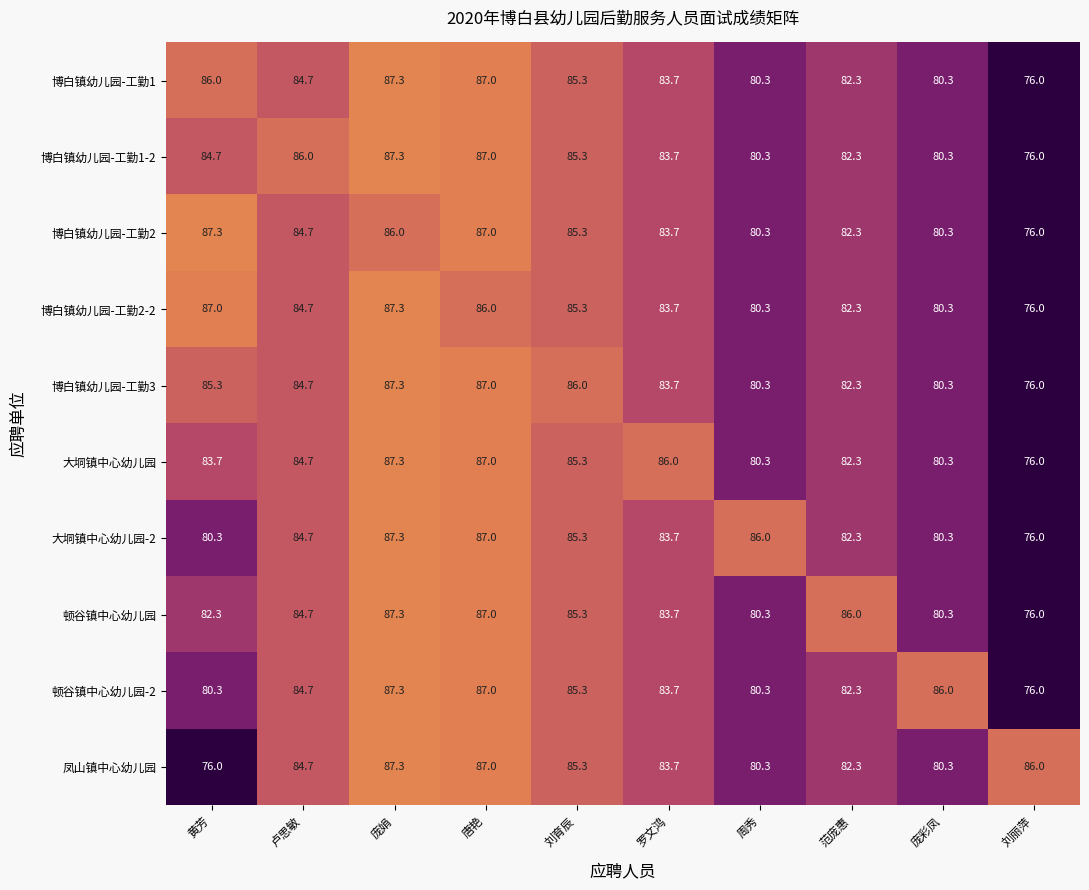

At which label does 博白镇幼儿园-工勤2-2 reach its peak?

庞娟